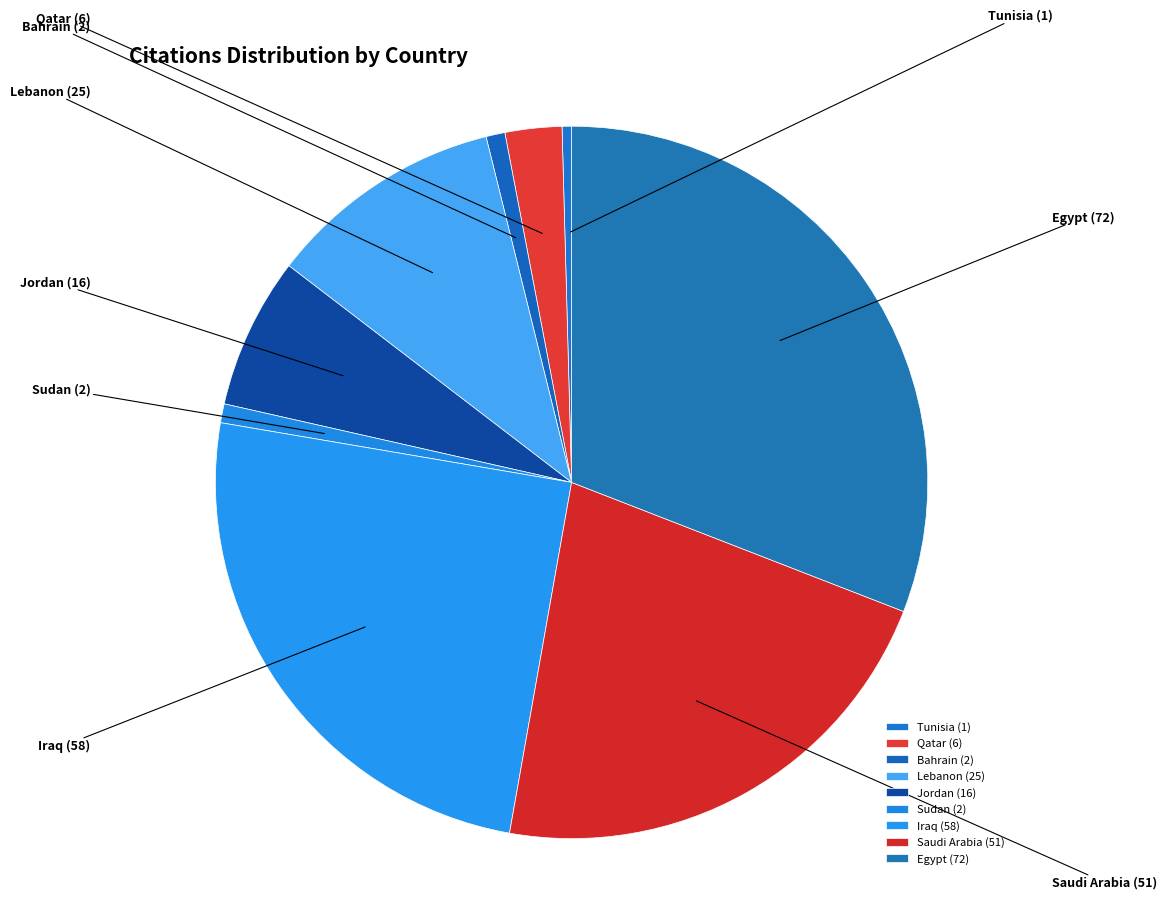

Which has a higher value, Iraq or Egypt?

Egypt